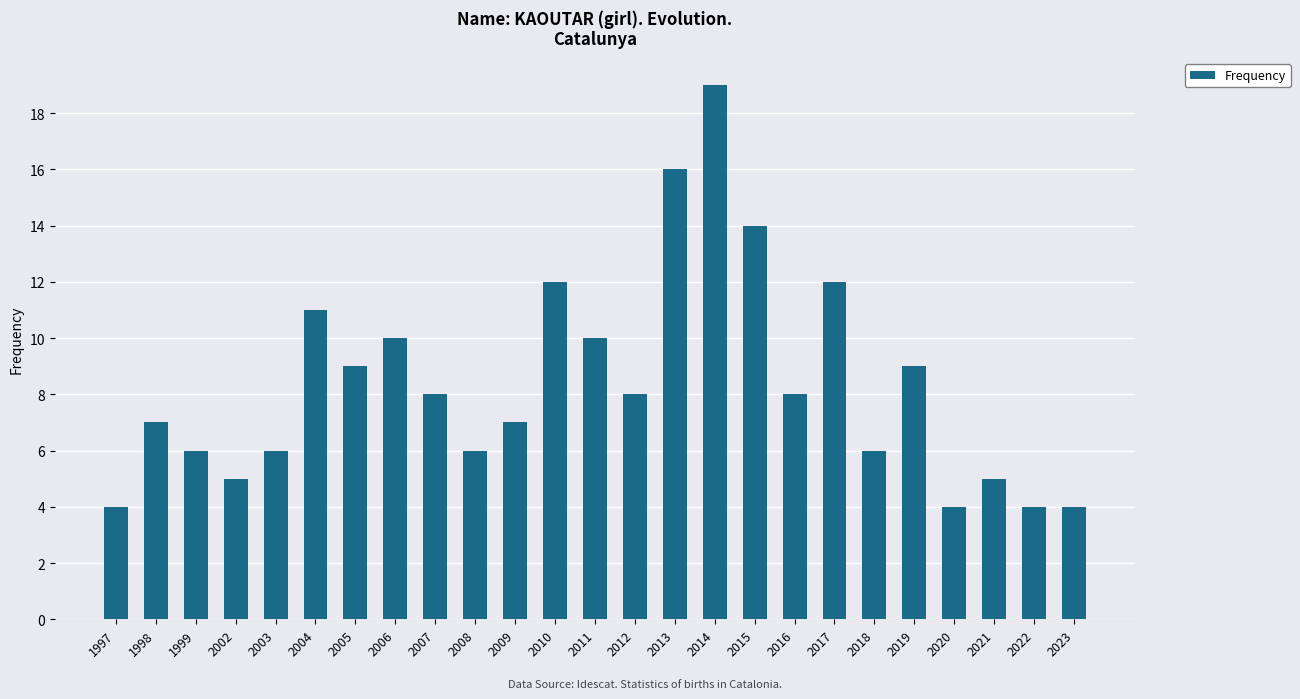

What is the value of the 3rd bar from the left?

6